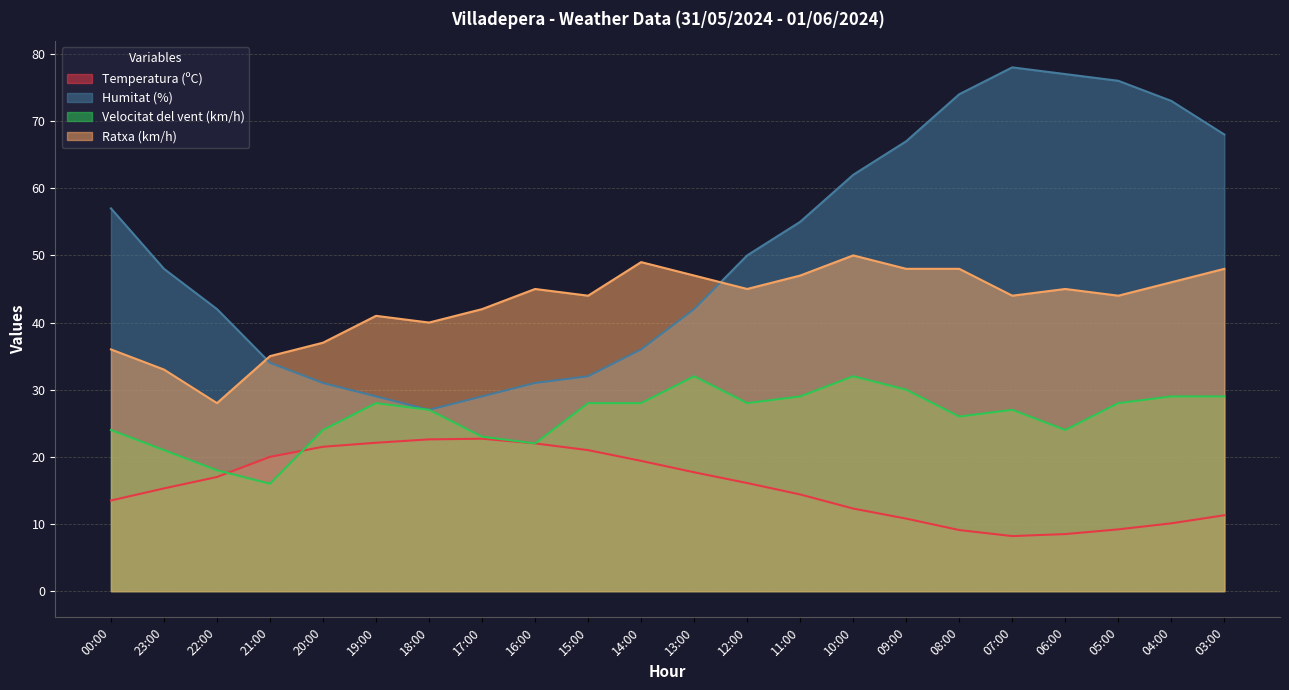

True or false: Temperatura (ºC) has a value of 21.5 at 20:00.

True